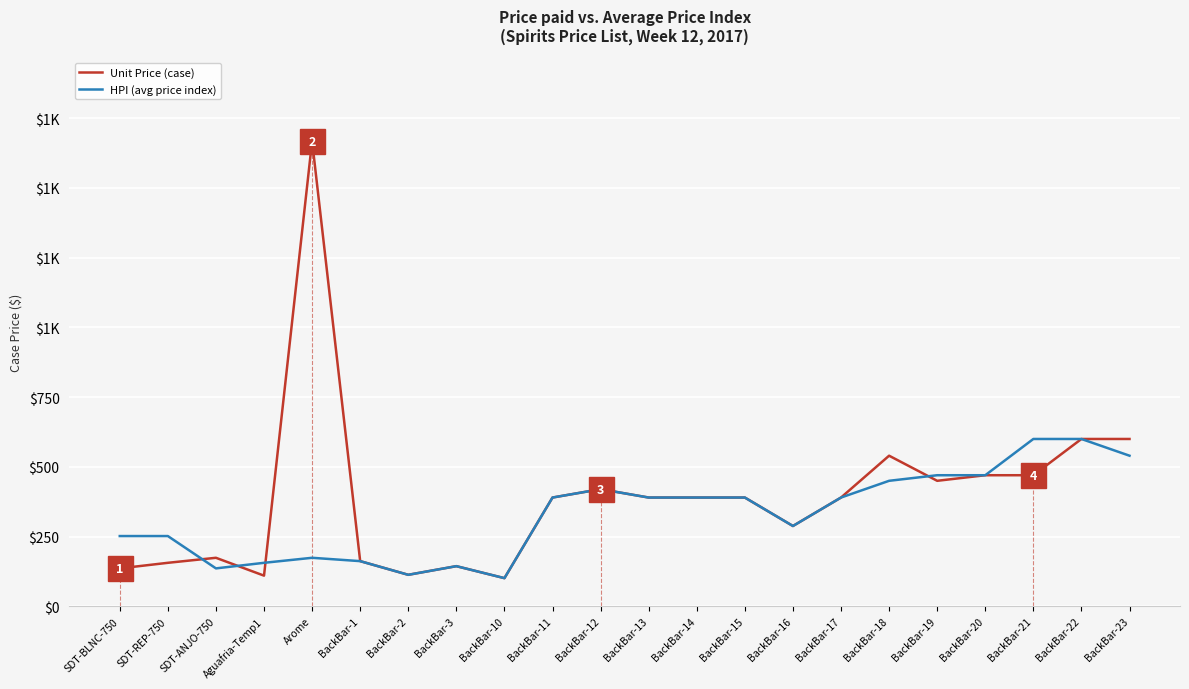

Where does the HPI (avg price index) series first go above 390?

BackBar-12